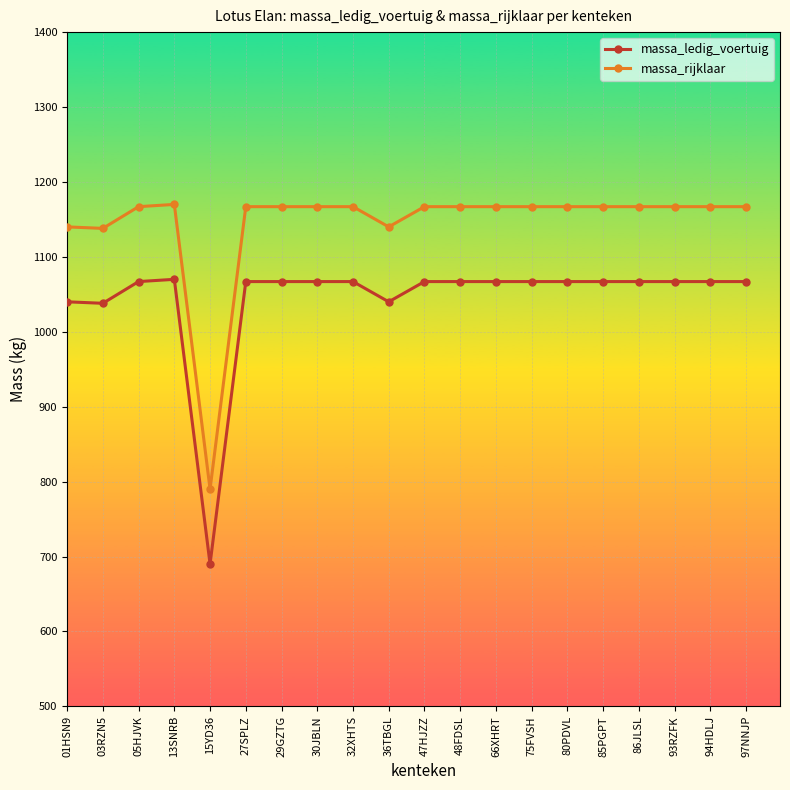

What position from the right is 93RZFK?

3